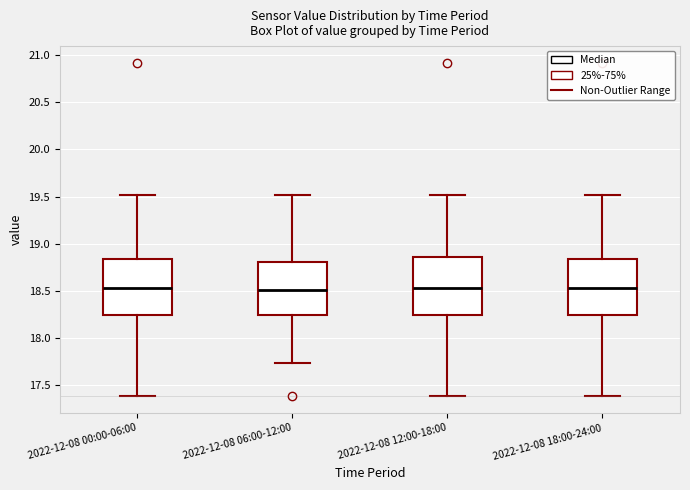

Reading left to right, transcribe this box plot: for each box, give where its median line is, the range the box spans, and where its two whiskers end, as read against the y-axis. The values are not printed on the chart, so give them approximately, as read against the axis.

2022-12-08 00:00-06:00: median 18.55, box 18.25 to 18.85, whiskers 17.40 to 19.50
2022-12-08 06:00-12:00: median 18.50, box 18.25 to 18.80, whiskers 17.75 to 19.50
2022-12-08 12:00-18:00: median 18.55, box 18.25 to 18.85, whiskers 17.40 to 19.50
2022-12-08 18:00-24:00: median 18.55, box 18.25 to 18.85, whiskers 17.40 to 19.50